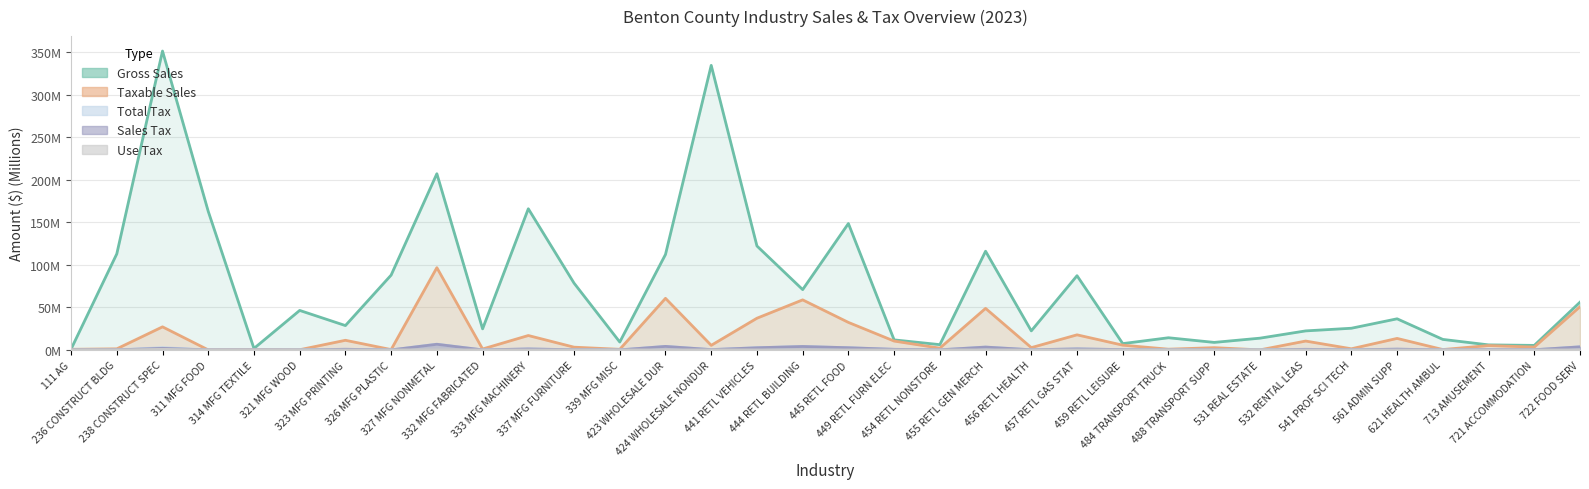

How many interior local valleys does the use_tax series have?

11